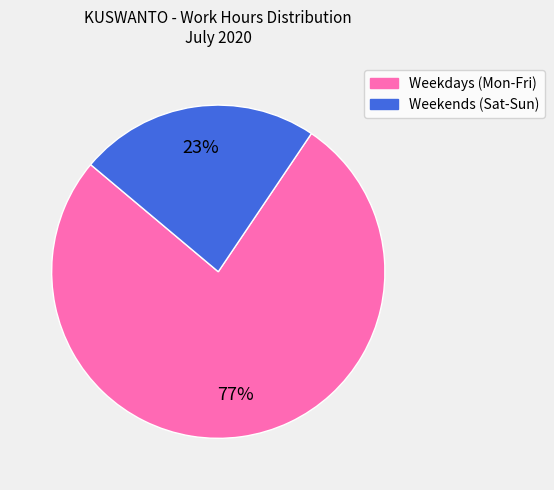

Approximately how many times larger is the value at Weekends (Sat-Sun) compared to Weekdays (Mon-Fri)?

0.3